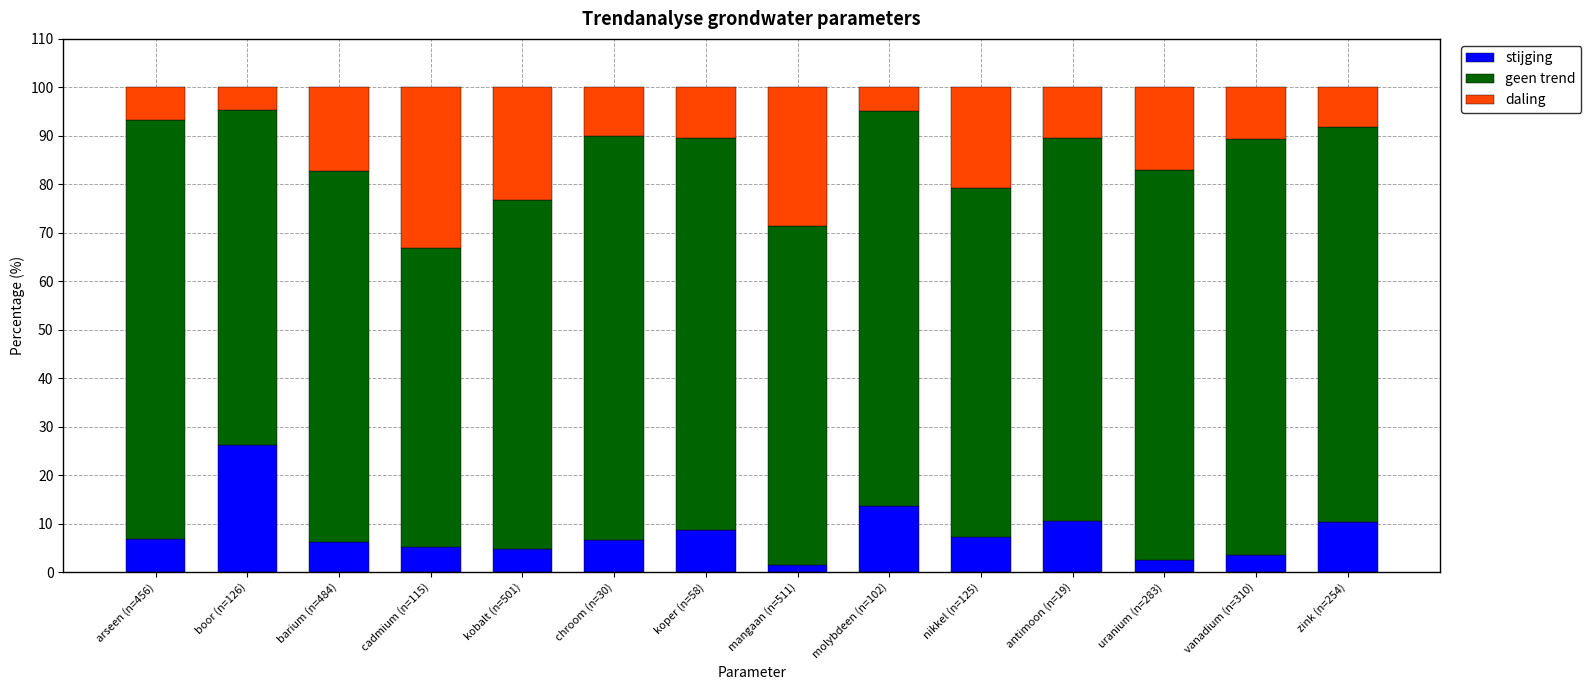

What is the total value across all series at chroom (n=30)?

100.0